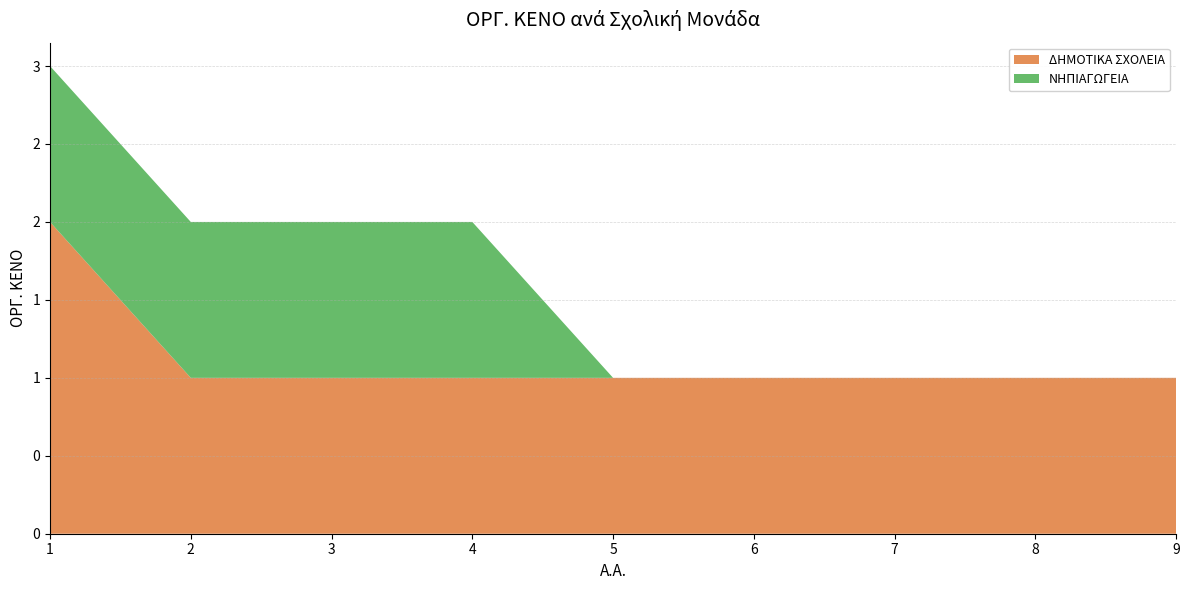

Reading left to right, list all the values displayed in this chart.

ΔΗΜΟΤΙΚΑ ΣΧΟΛΕΙΑ: 2	1	1	1	1	1	1	1	1
ΝΗΠΙΑΓΩΓΕΙΑ: 1	1	1	1	0	0	0	0	0